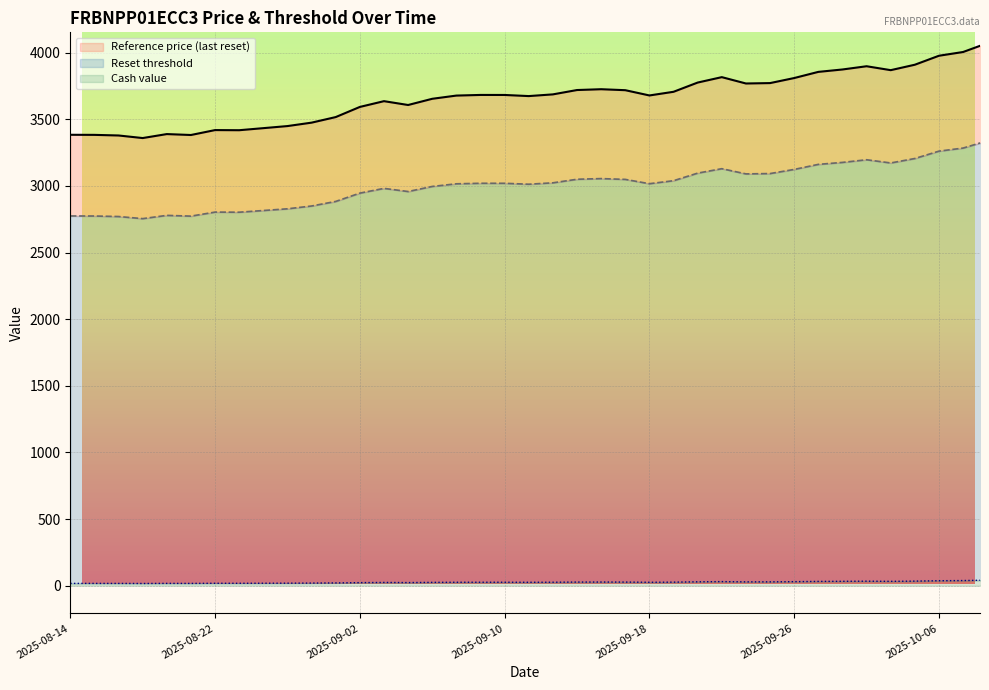

Reading left to right, transcribe all the data shown in this chart.

Reference price (last reset): 3383.2	3382.6	3378.0	3358.7	3388.5	3381.6	3418.5	3417.5	3433.0	3448.6	3474.3	3516.1	3592.2	3635.5	3606.7	3653.3	3677.4	3682.2	3682.0	3673.6	3686.4	3719.0	3725.1	3717.8	3678.3	3705.8	3775.1	3815.7	3768.1	3771.1	3809.0	3855.2	3873.2	3897.5	3868.1	3908.9	3976.3	4004.4	4070.5
Reset threshold: 2774.2	2773.7	2770.0	2754.1	2778.6	2772.9	2803.2	2802.3	2815.1	2827.9	2848.9	2883.2	2945.6	2981.1	2957.5	2995.7	3015.5	3019.4	3019.2	3012.4	3022.8	3049.6	3054.6	3048.6	3016.2	3038.8	3095.6	3128.9	3089.8	3092.3	3123.4	3161.3	3176.0	3195.9	3171.8	3205.3	3260.6	3283.6	3337.8
Cash value: 17.3	17.3	17.1	16.7	17.4	17.2	18.1	18.1	18.5	18.9	19.6	20.8	23.1	24.4	23.5	25.0	25.8	26.0	26.0	25.7	26.1	27.2	27.5	27.2	25.7	26.7	29.2	30.8	28.8	28.9	30.4	32.2	33.0	34.0	32.7	34.4	37.4	38.7	41.9